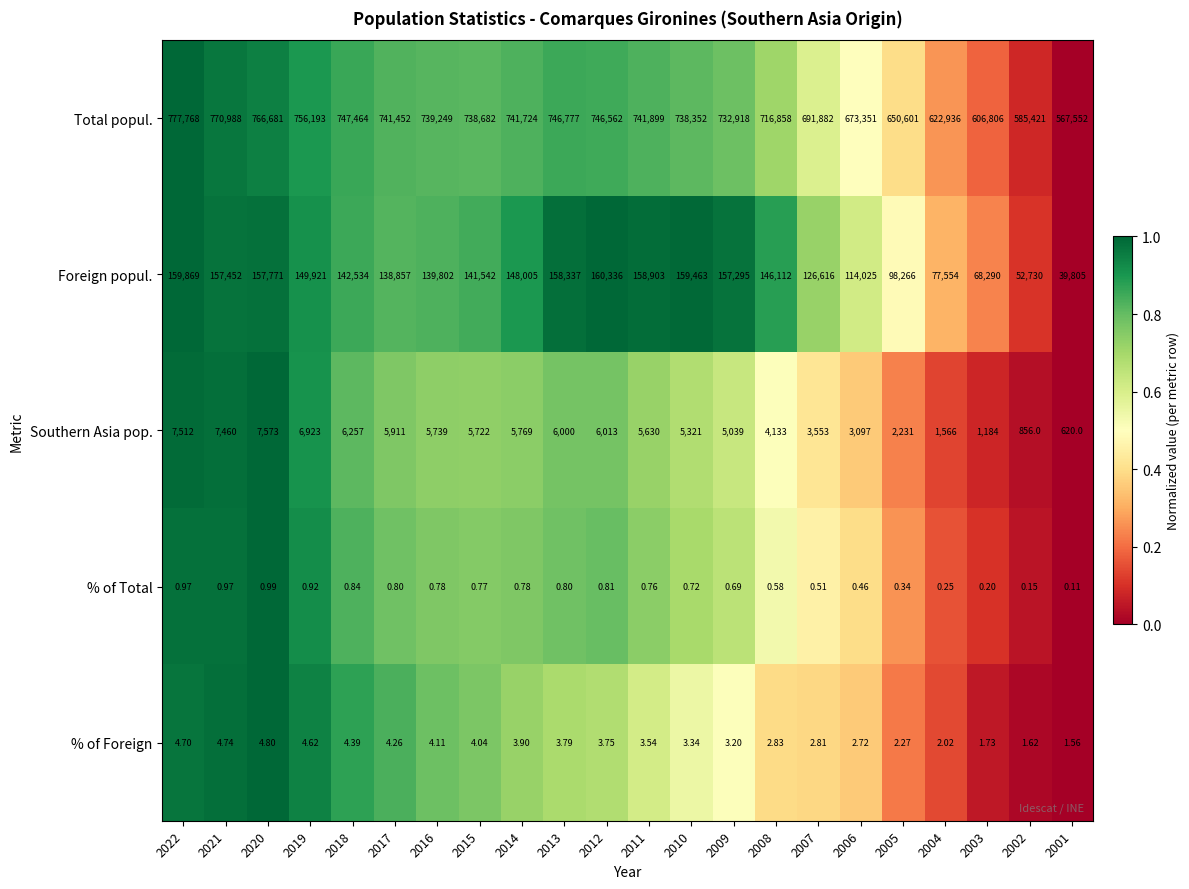

What is the total value across all series at 2008?

867106.4